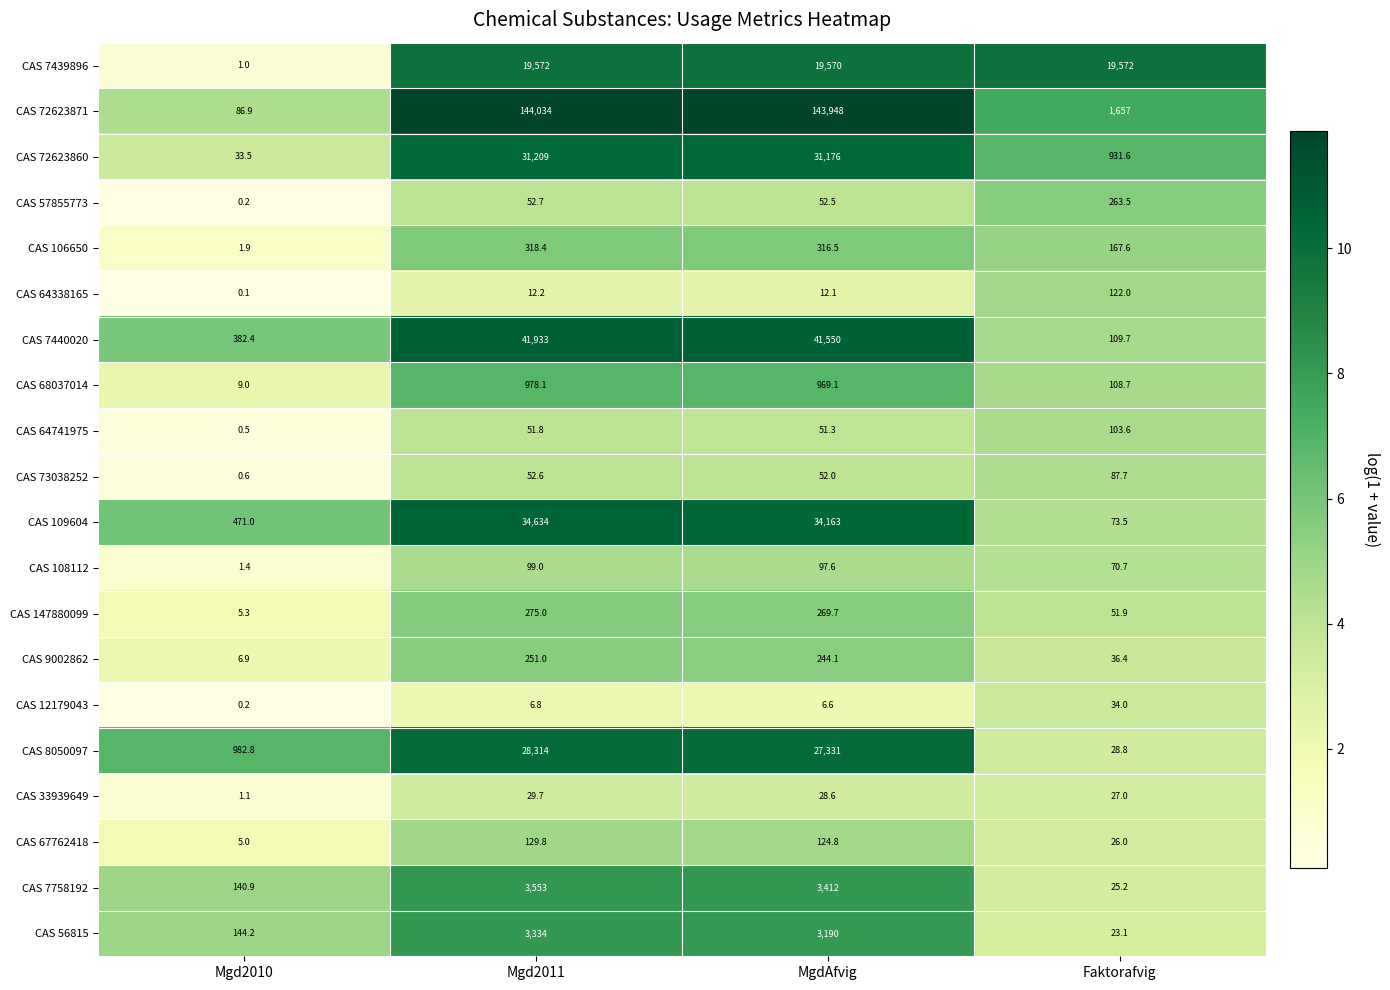

Between Mgd2010 and Faktorafvig, which series saw the biggest shift?

CAS 7439896